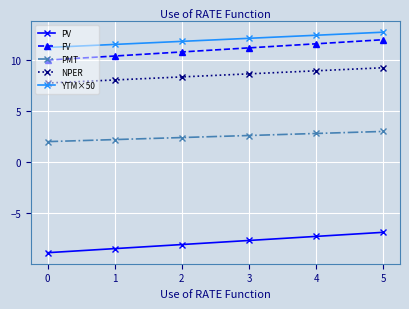

At 0, list the series in order from largest to smallest.

YTM×50, FV, NPER, PMT, PV